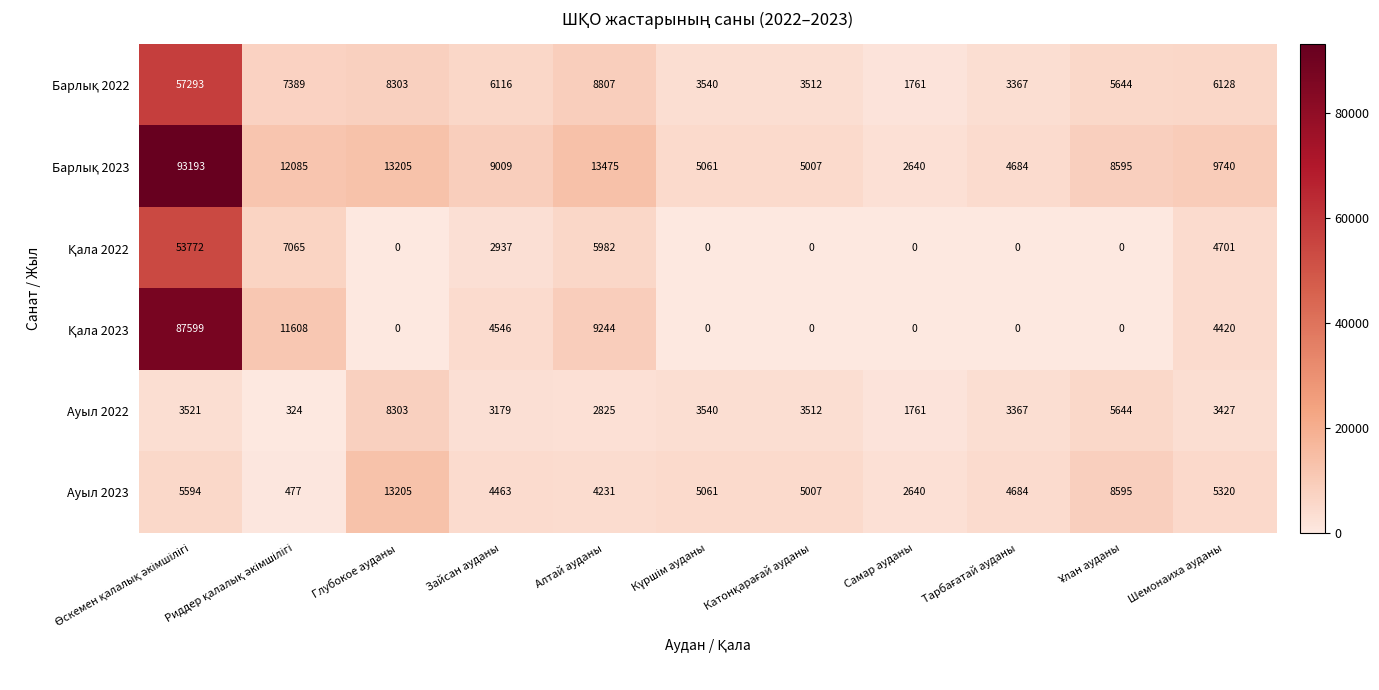

What is the maximum value shown in the chart?

93193